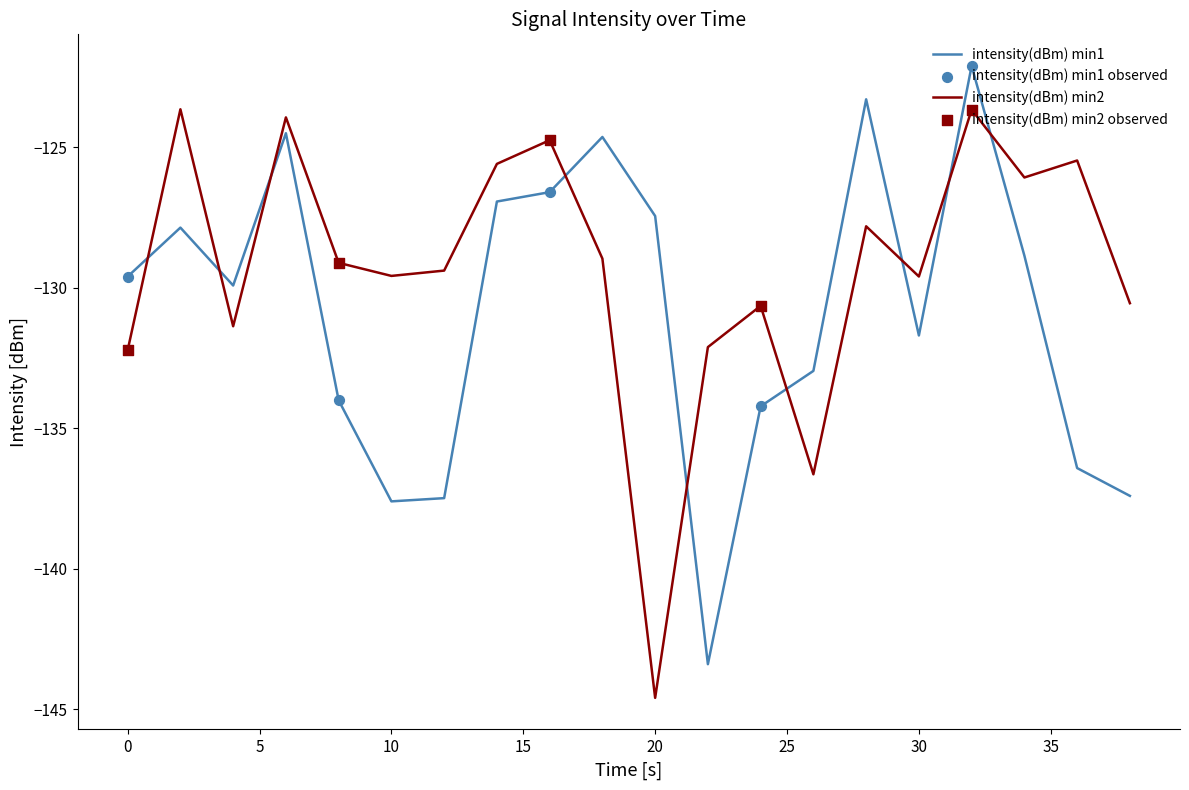

List the series in order of their overall mean, lowest first.

intensity(dBm) min1, intensity(dBm) min2